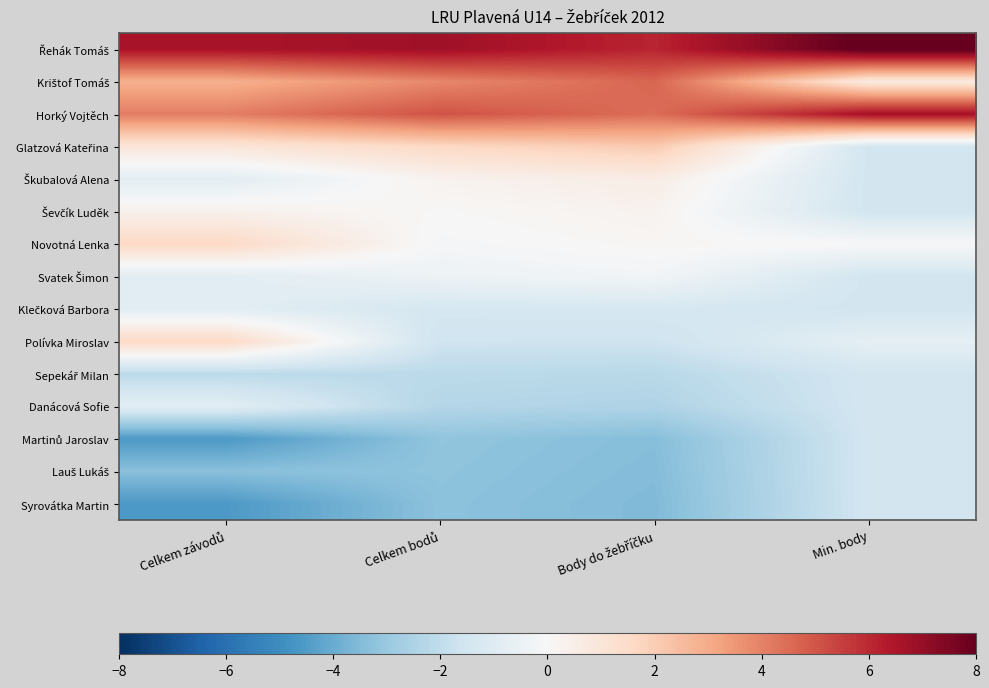

At which category is the sum across all series the highest?

Min. body